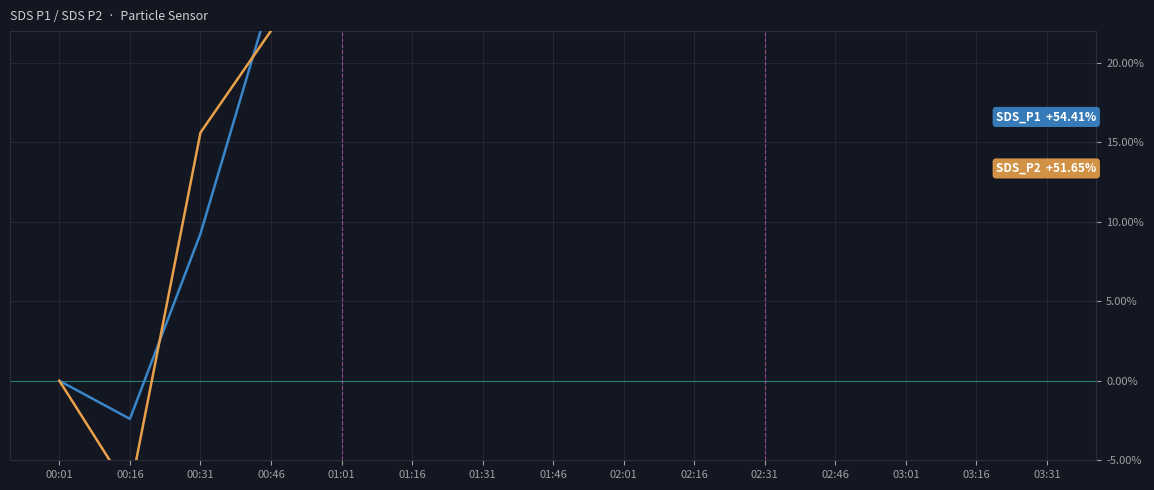

What is the difference between the highest and lowest values at 02:16?

9.5